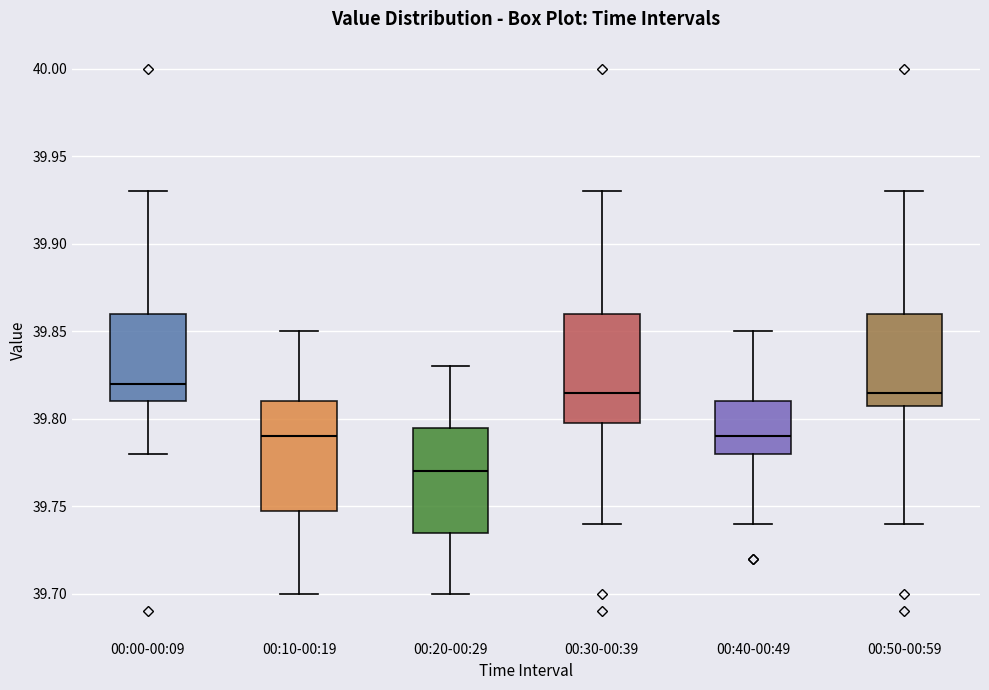

Reading left to right, transcribe this box plot: for each box, give where its median line is, the range the box spans, and where its two whiskers end, as read against the y-axis. The values are not printed on the chart, so give them approximately, as read against the axis.

00:00-00:09: median 39.820, box 39.810 to 39.860, whiskers 39.780 to 39.930
00:10-00:19: median 39.790, box 39.750 to 39.810, whiskers 39.700 to 39.850
00:20-00:29: median 39.770, box 39.735 to 39.795, whiskers 39.700 to 39.830
00:30-00:39: median 39.815, box 39.800 to 39.860, whiskers 39.740 to 39.930
00:40-00:49: median 39.790, box 39.780 to 39.810, whiskers 39.740 to 39.850
00:50-00:59: median 39.815, box 39.810 to 39.860, whiskers 39.740 to 39.930